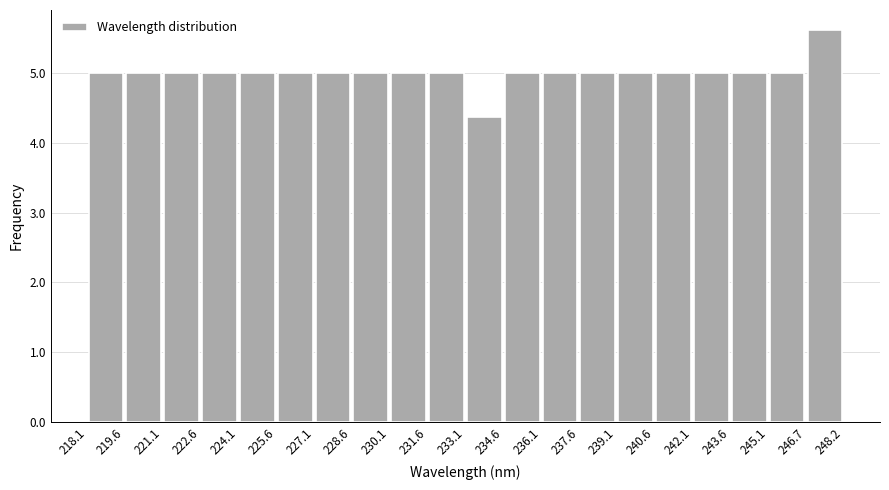

Reading left to right, list every bar in this chart as the range it spans on the x-axis followed by its height. The values are not printed on the chart, so give them approximately, as read against the axis.

218.1 to 219.6: 5.0
219.6 to 221.1: 5.0
221.1 to 222.6: 5.0
222.6 to 224.1: 5.0
224.1 to 225.6: 5.0
225.6 to 227.1: 5.0
227.1 to 228.6: 5.0
228.6 to 230.1: 5.0
230.1 to 231.6: 5.0
231.6 to 233.1: 5.0
233.1 to 234.6: 4.4
234.6 to 236.1: 5.0
236.1 to 237.6: 5.0
237.6 to 239.1: 5.0
239.1 to 240.6: 5.0
240.6 to 242.1: 5.0
242.1 to 243.6: 5.0
243.6 to 245.1: 5.0
245.1 to 246.7: 5.0
246.7 to 248.2: 5.6